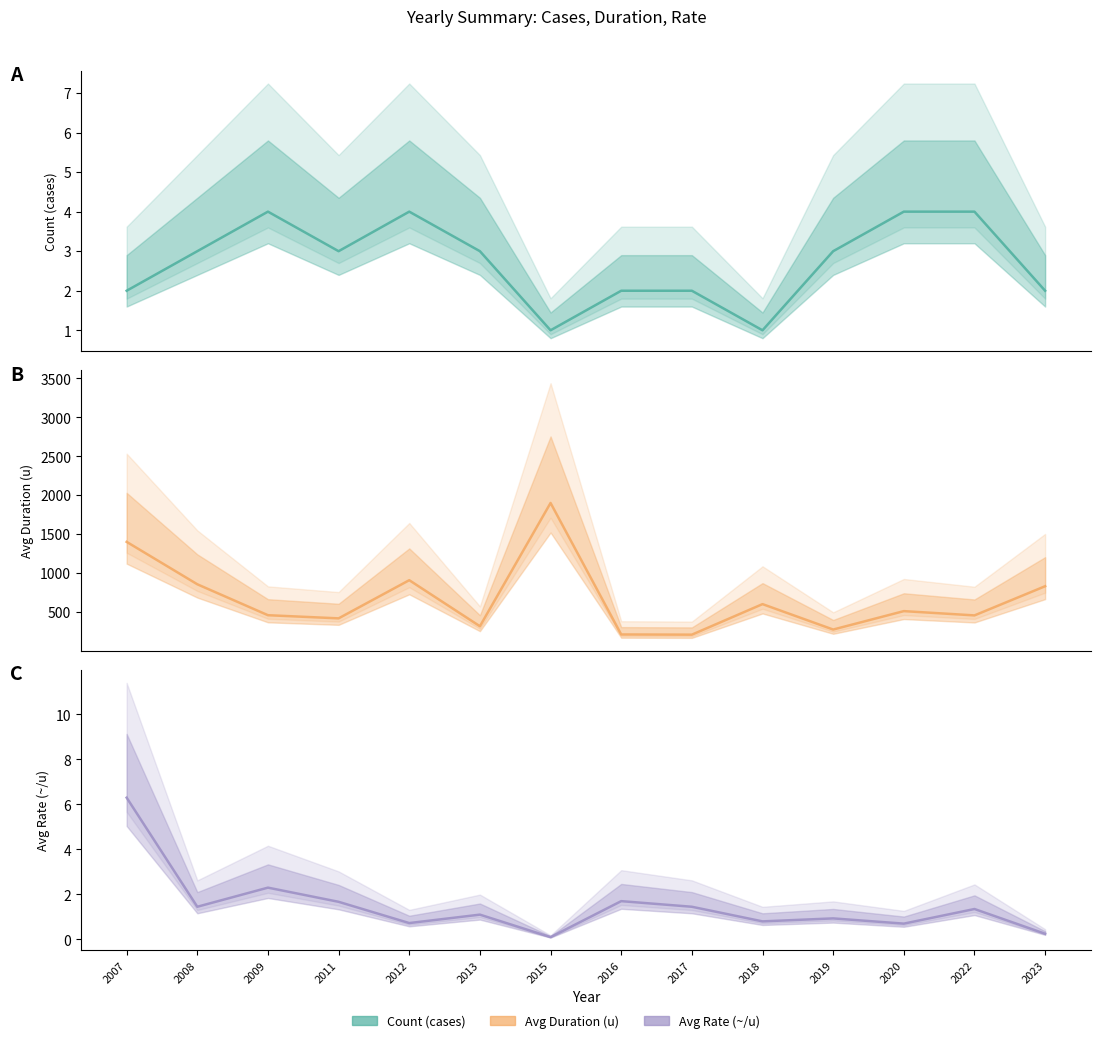

Which has a higher value, 2015 or 2012?

2012